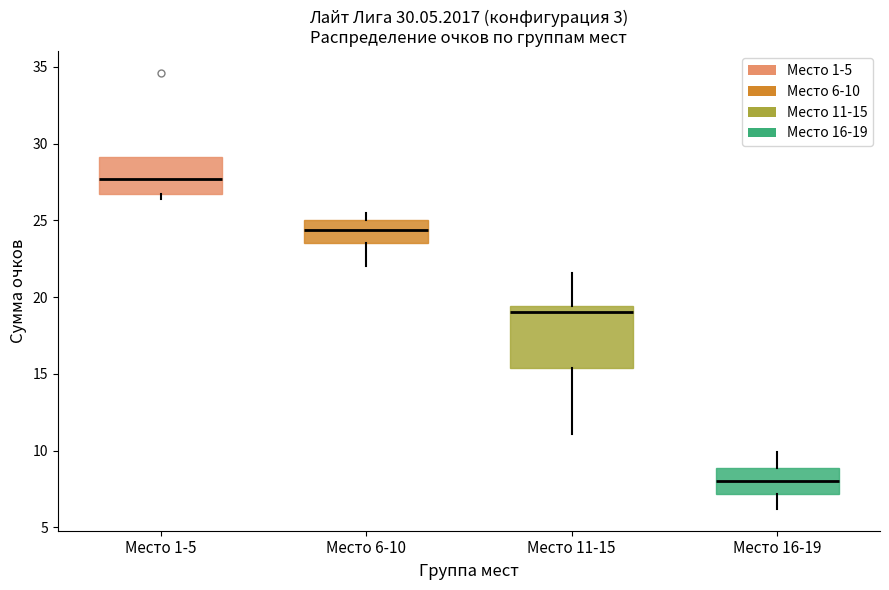

Which box has the highest median line?

Место 1-5